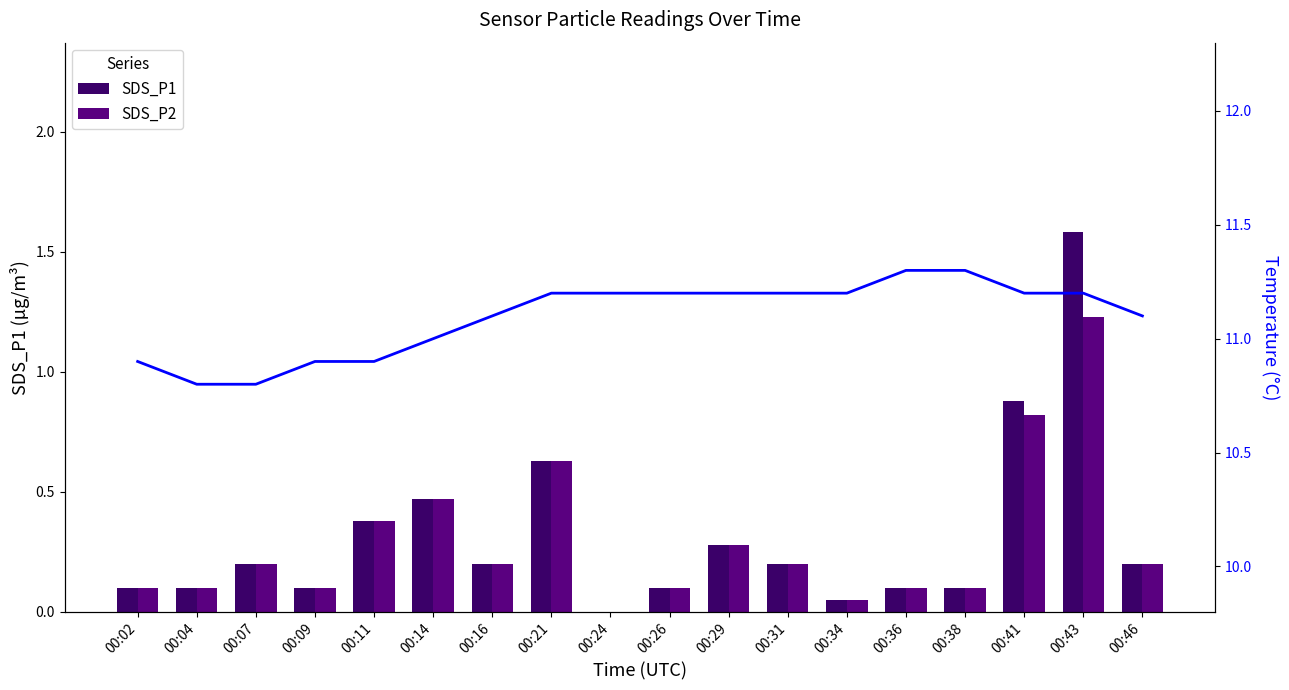

Is the value of Temp (°C) at 00:07 greater than the value of SDS_P2 at 00:07?

Yes